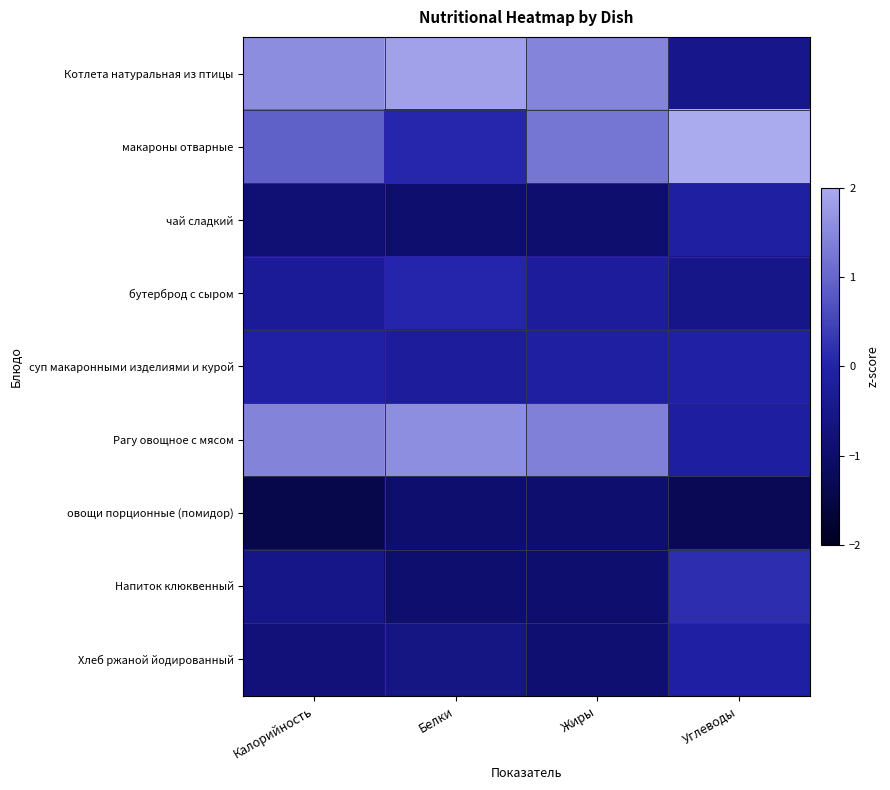

Which label corresponds to the largest value in the chart?

Углеводы